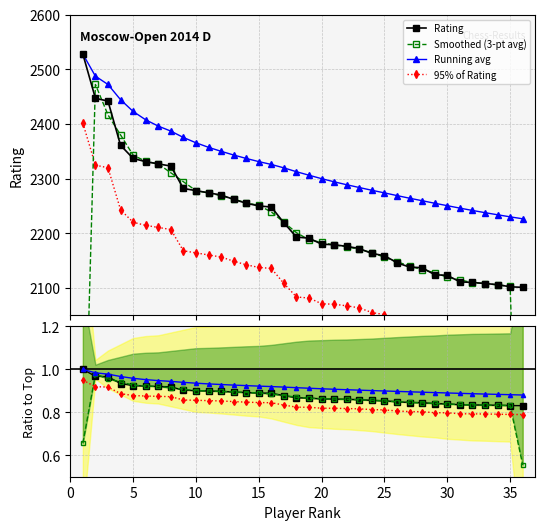

The value at 25 is 2159. True or false?

True